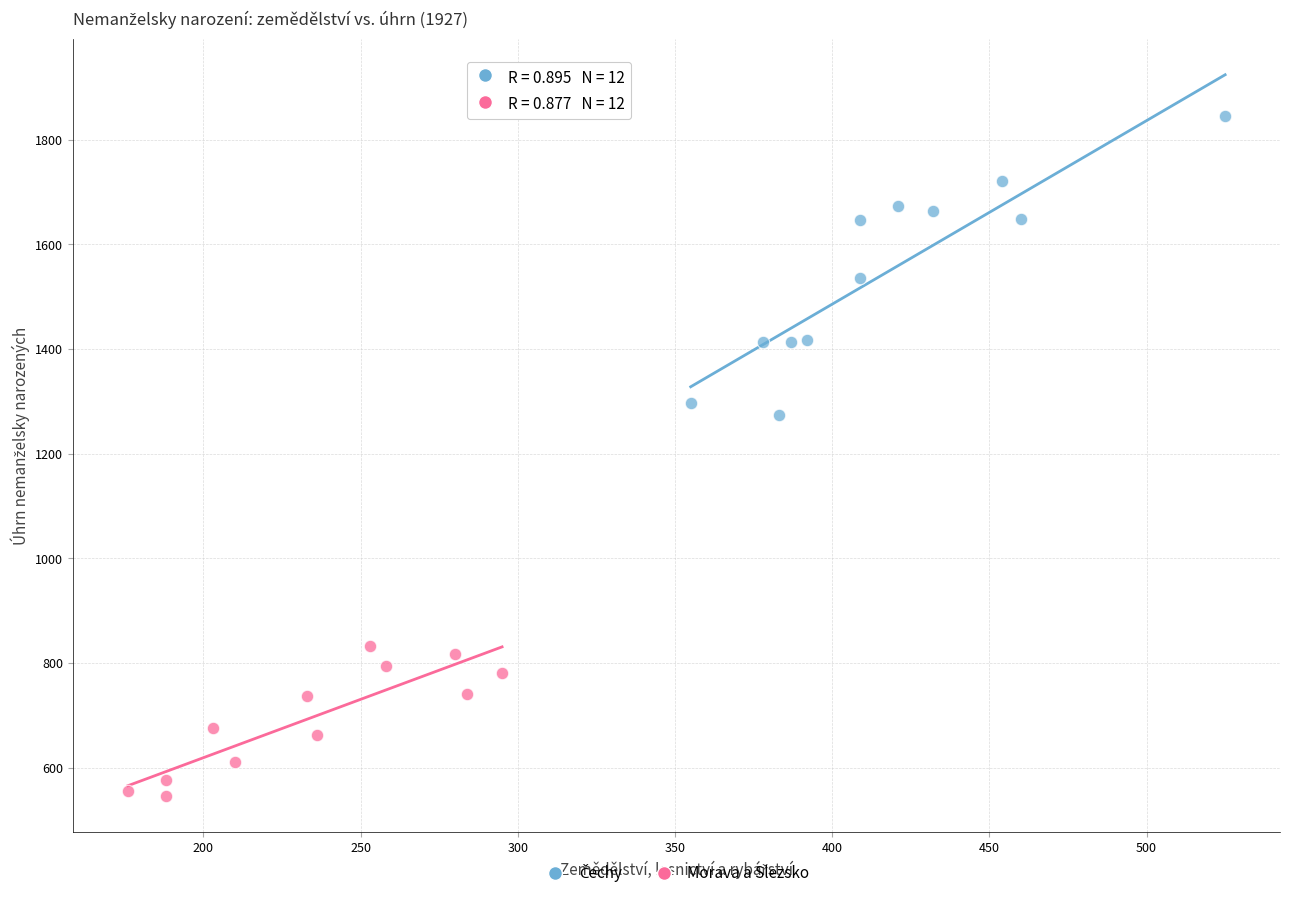

Which series contains the lowest Y value?

Morava a Slezsko